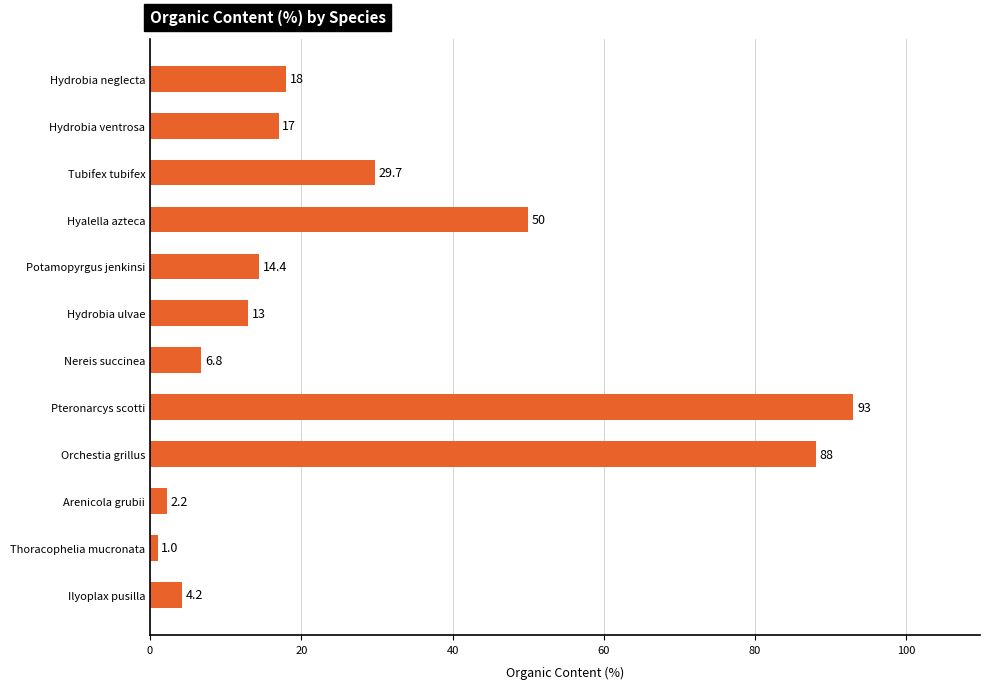

What is the minimum value shown in the chart?

1.0